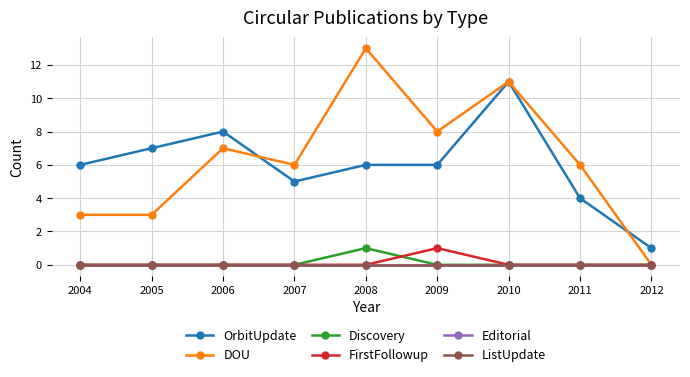

Reading left to right, extract all data points from this chart.

OrbitUpdate: 2004=6	2005=7	2006=8	2007=5	2008=6	2009=6	2010=11	2011=4	2012=1
DOU: 2004=3	2005=3	2006=7	2007=6	2008=13	2009=8	2010=11	2011=6	2012=0
Discovery: 2004=0	2005=0	2006=0	2007=0	2008=1	2009=0	2010=0	2011=0	2012=0
FirstFollowup: 2004=0	2005=0	2006=0	2007=0	2008=0	2009=1	2010=0	2011=0	2012=0
Editorial: 2004=0	2005=0	2006=0	2007=0	2008=0	2009=0	2010=0	2011=0	2012=0
ListUpdate: 2004=0	2005=0	2006=0	2007=0	2008=0	2009=0	2010=0	2011=0	2012=0